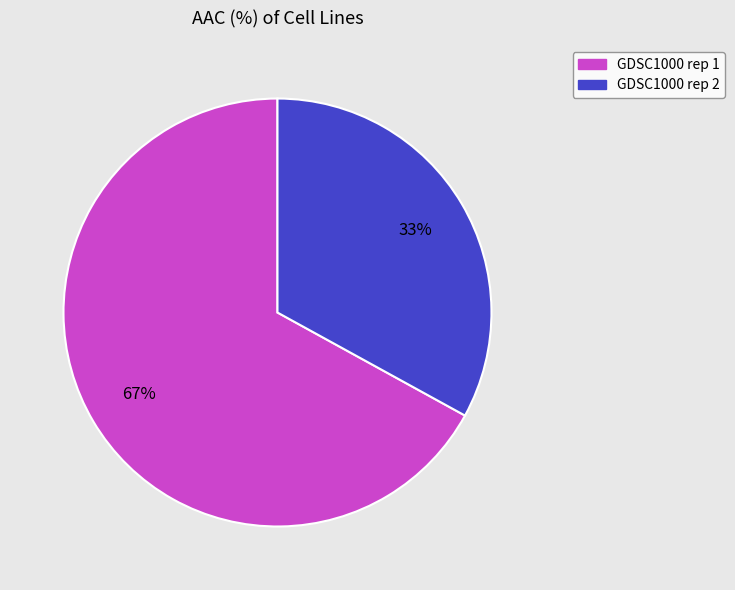

Which category accounts for the majority?

GDSC1000 rep 1